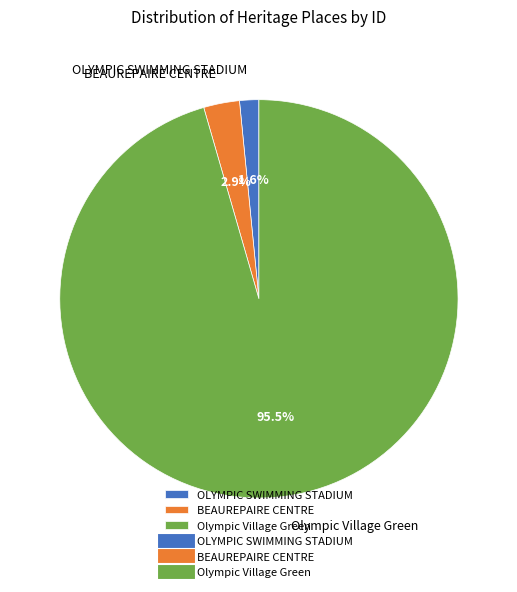

Rank the categories by value from lowest to highest.

OLYMPIC SWIMMING STADIUM, BEAUREPAIRE CENTRE, Olympic Village Green